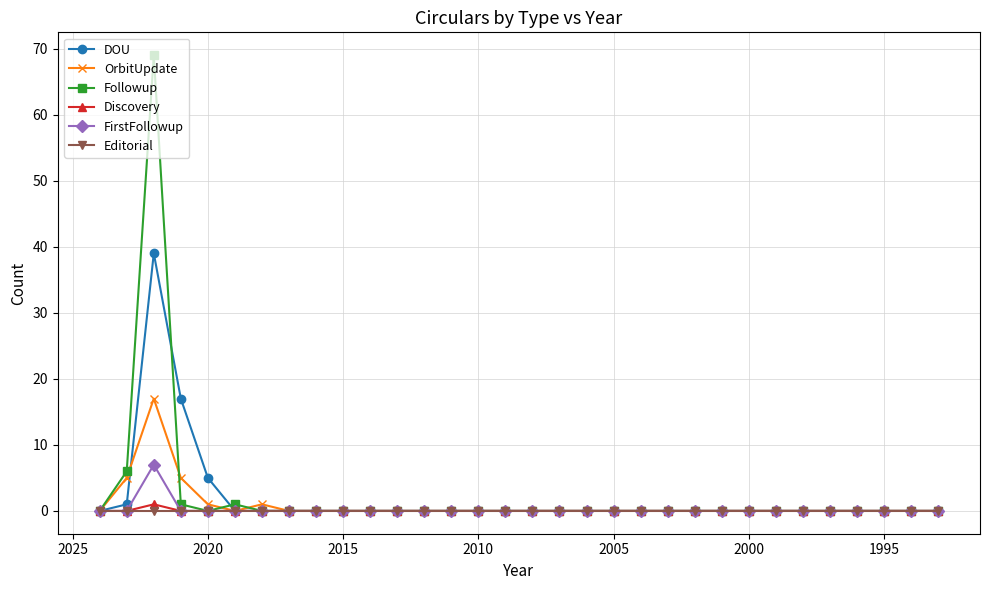

True or false: FirstFollowup and Editorial intersect in this chart.

False